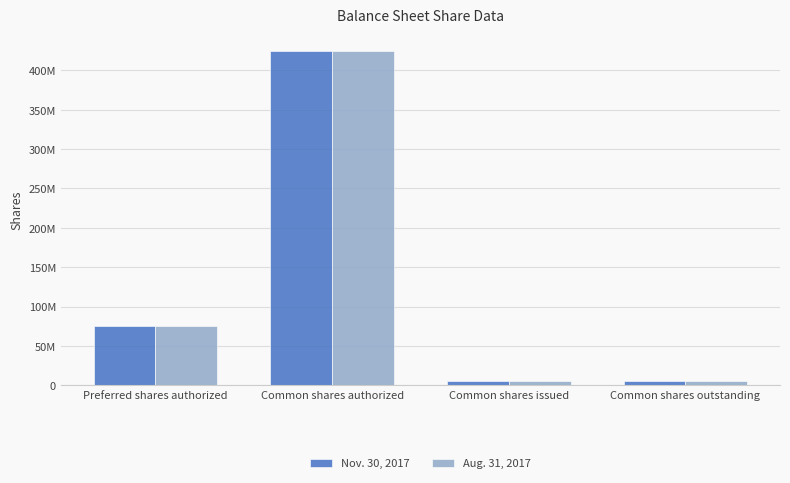

What are all the series names shown in the legend?

Nov. 30, 2017, Aug. 31, 2017